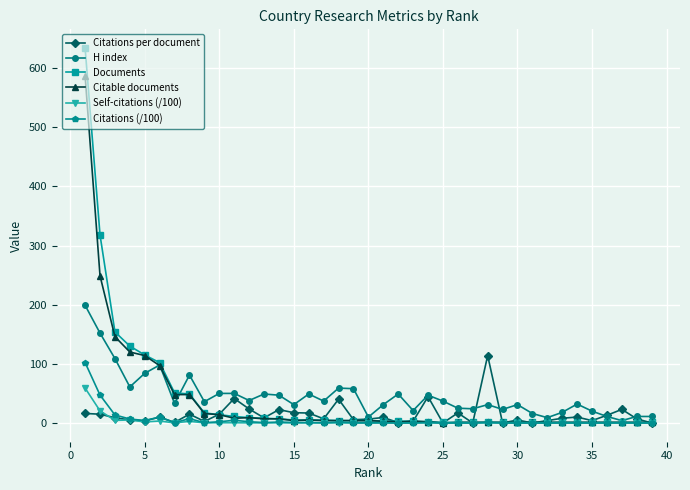

How many data points in Citations per document are above 8?

20